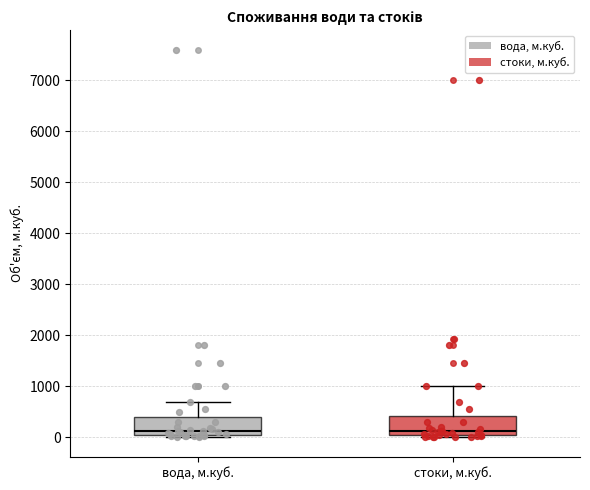

Reading left to right, read every box against the y-axis: the position of its median line, the range the box covers, and the ends of its whiskers. The values are not printed on the chart, so give them approximately, as read against the axis.

вода, м.куб.: median 100, box 0 to 400, whiskers 0 to 700
стоки, м.куб.: median 100, box 0 to 400, whiskers 0 (just below the box's lower edge) to 1000